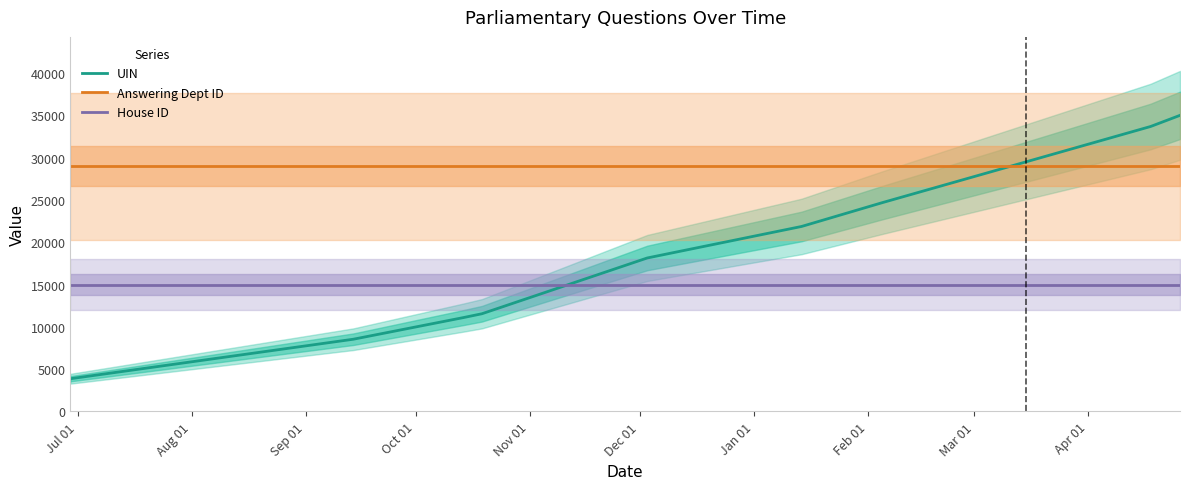

True or false: UIN and Answering Dept ID intersect in this chart.

True